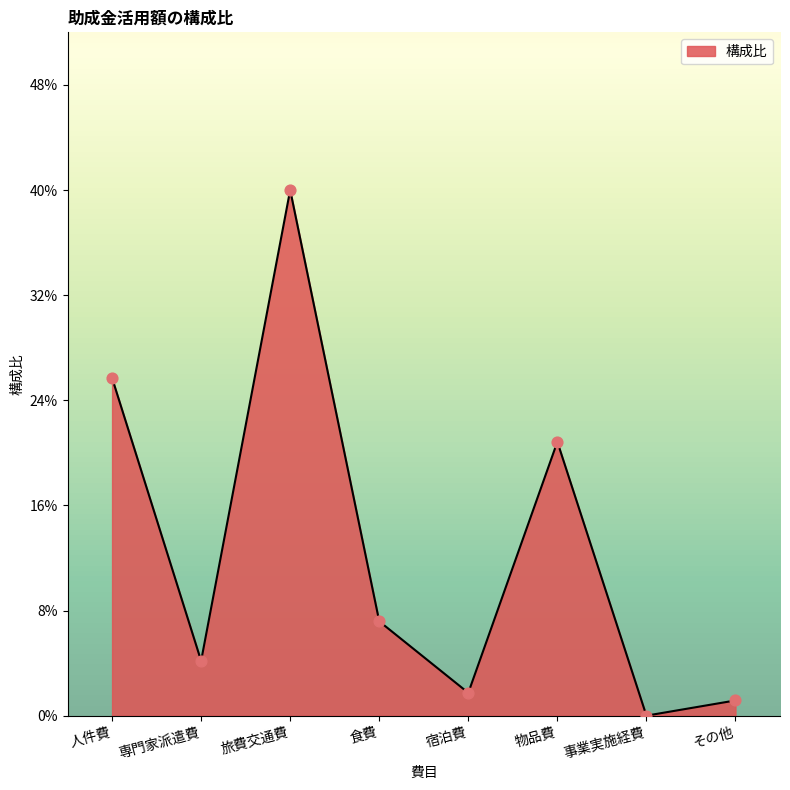

Which has a higher value, 宿泊費 or 人件費?

人件費